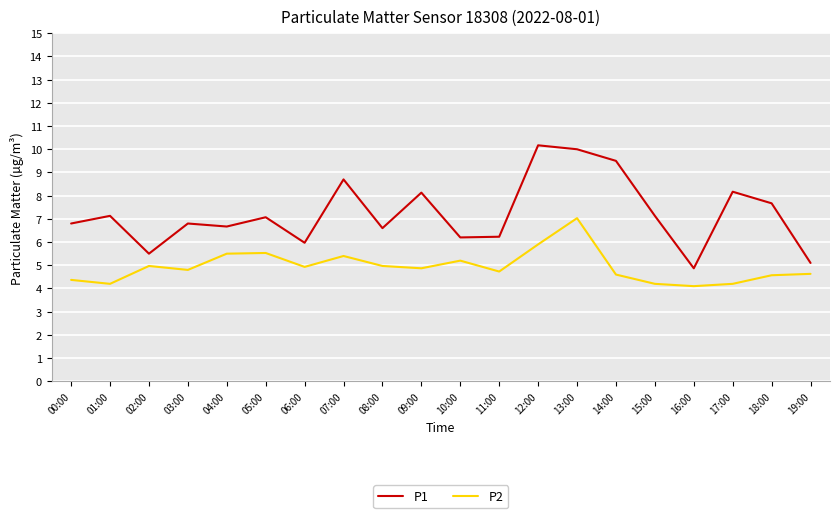

List the series in order of their peak value, lowest first.

P2, P1